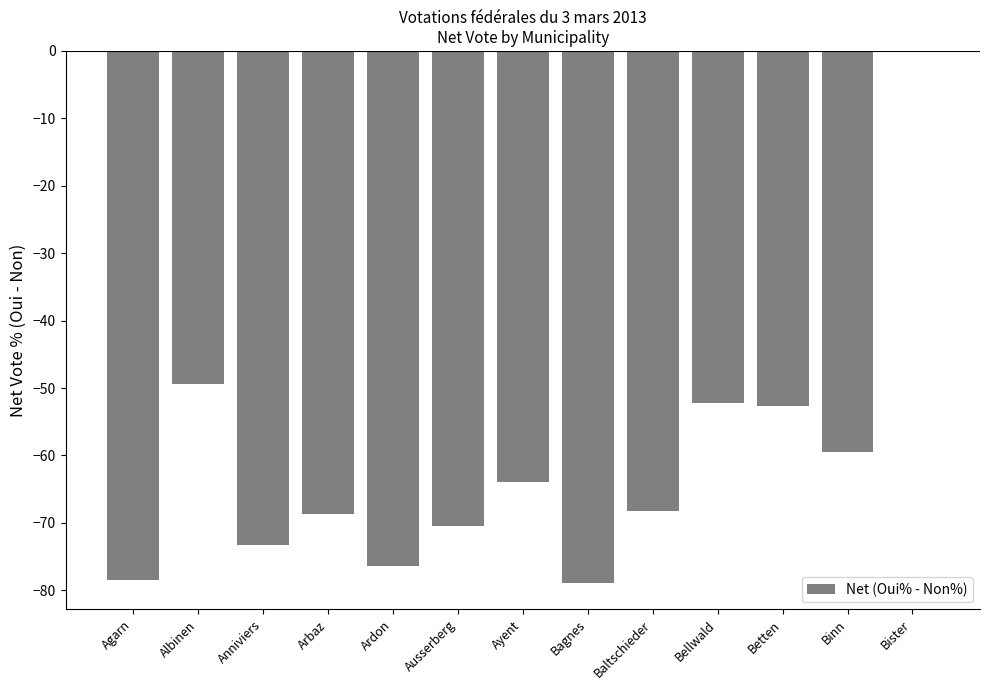

How many distinct data groups are displayed?

1